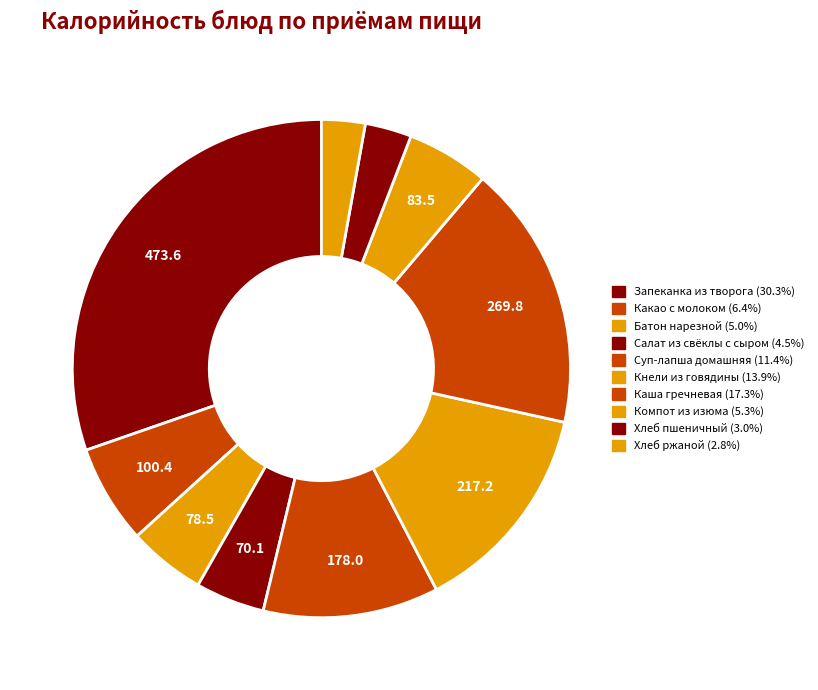

How many slices are in this pie chart?

10